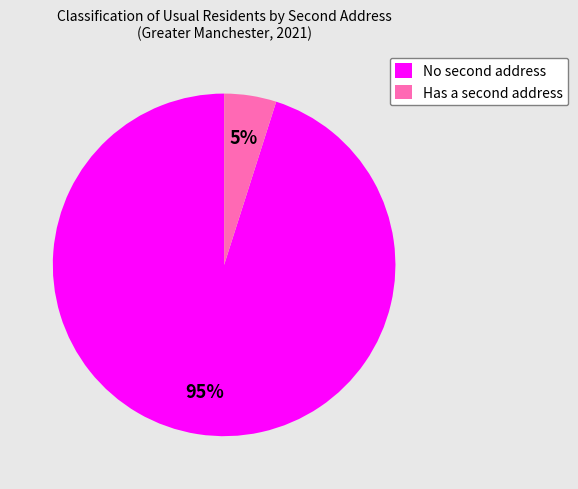

Rank the categories by value from lowest to highest.

Has a second address, No second address